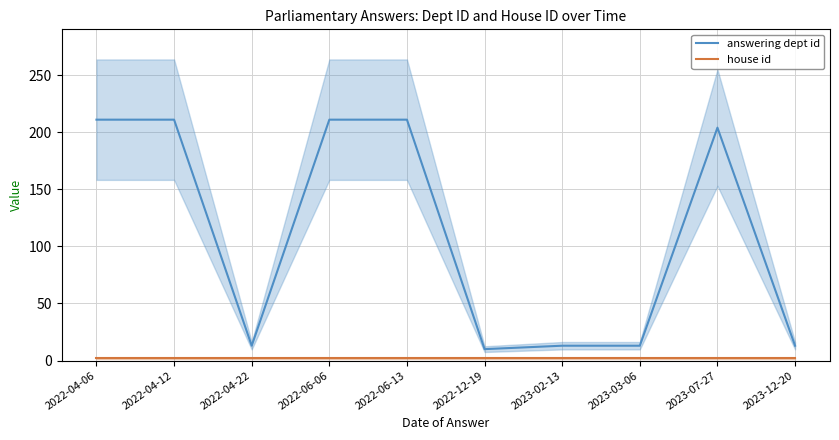

Rank the series at 2023-07-27 from highest to lowest value.

answering dept id, house id